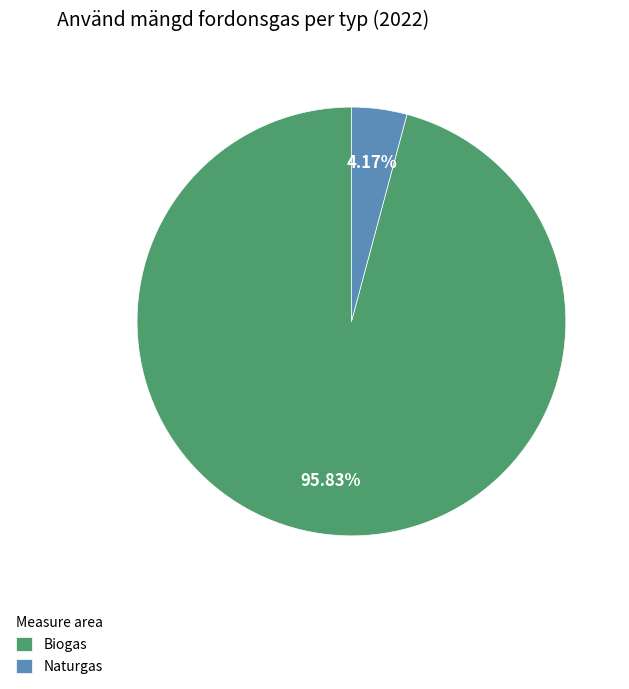

How many segments does this pie chart have?

2